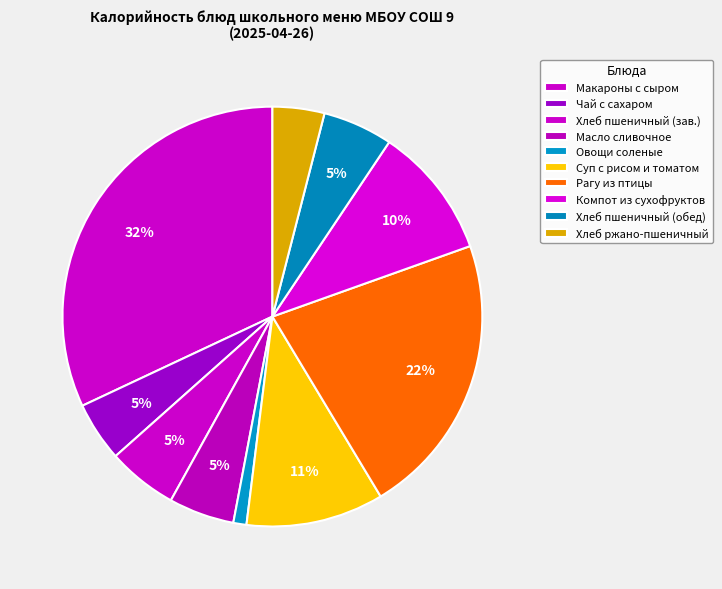

How many segments does this pie chart have?

10